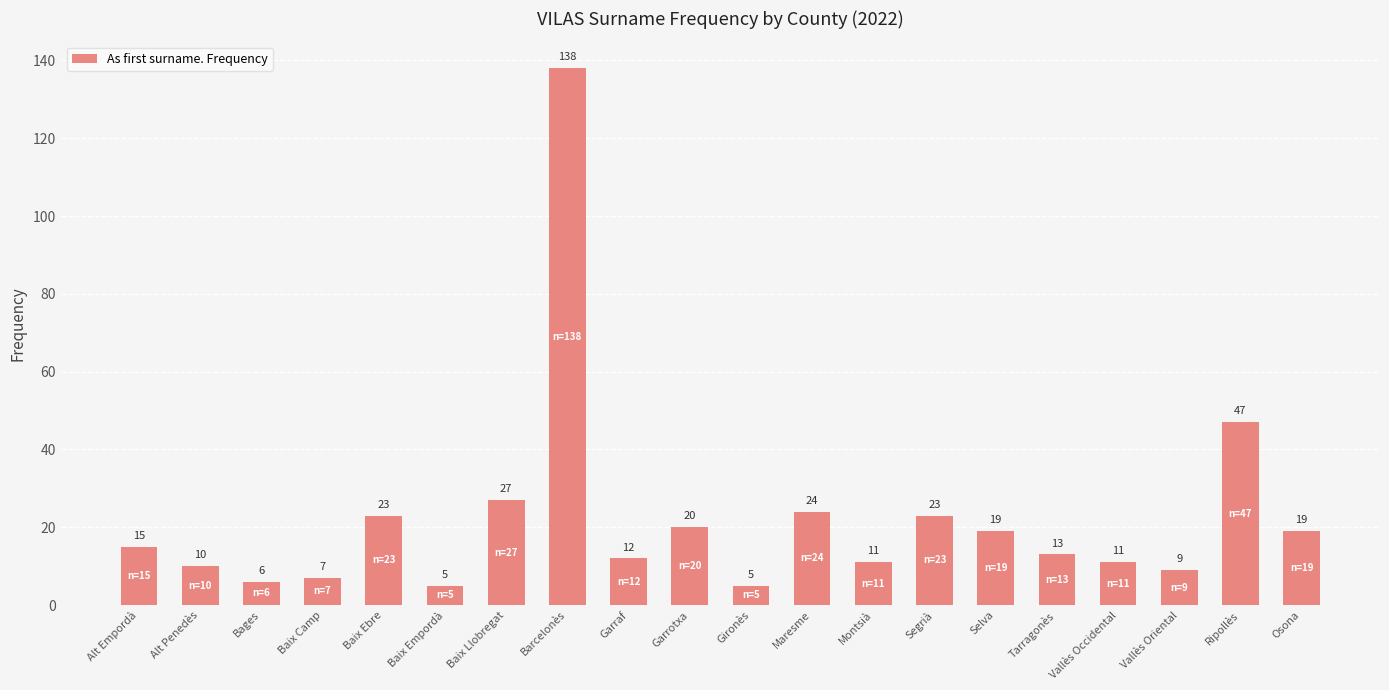

What is the value of the 16th bar from the left?

13